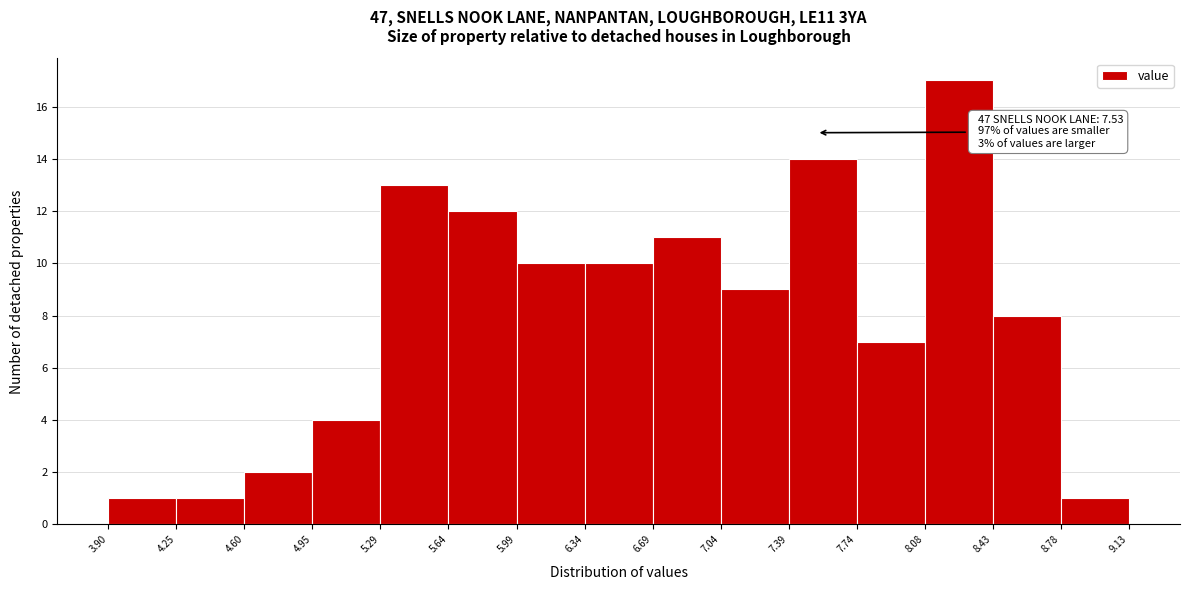

Which range on the x-axis has the tallest bar?

8.08 to 8.43